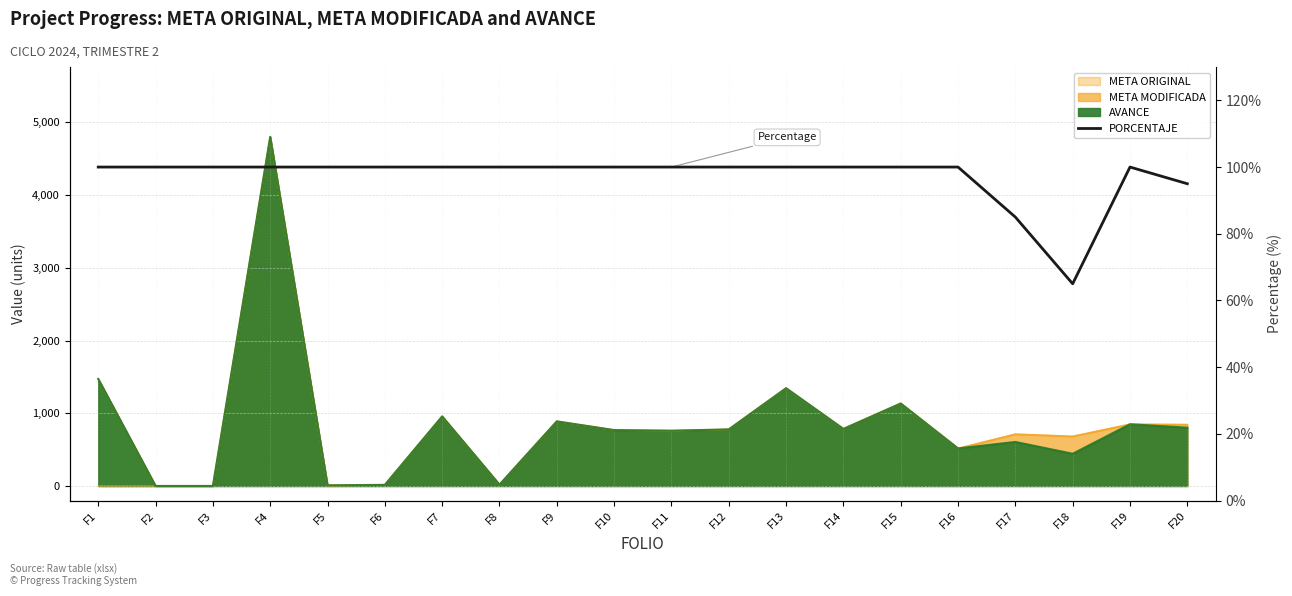

Approximately how many times larger is the value at F15 compared to F19?

1.0